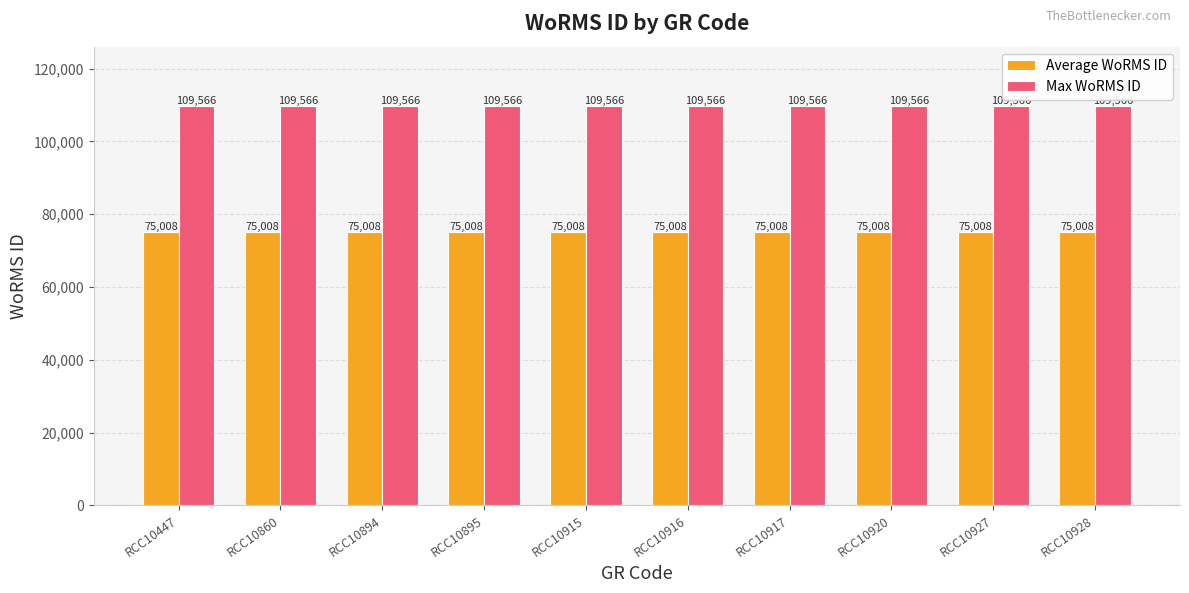

List the series in order of their peak value, highest first.

Max WoRMS ID, Average WoRMS ID